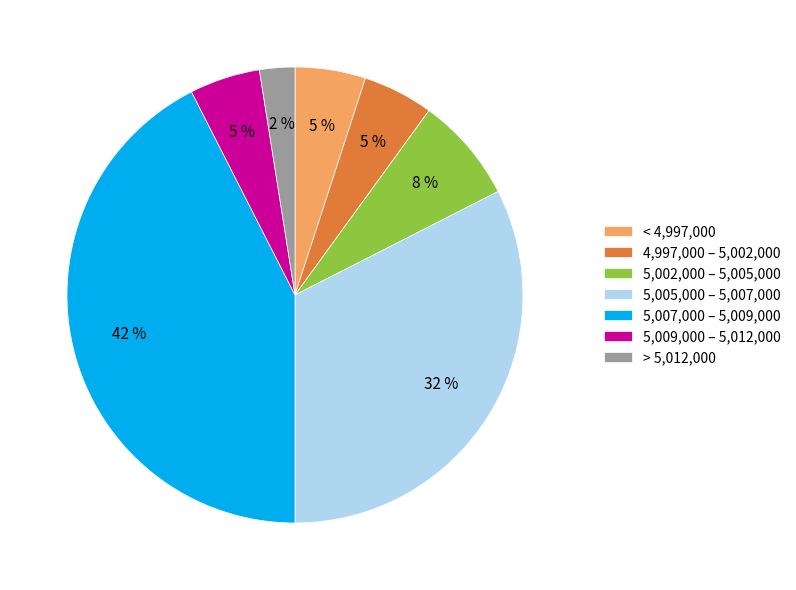

Count the number of slices in the pie.

7